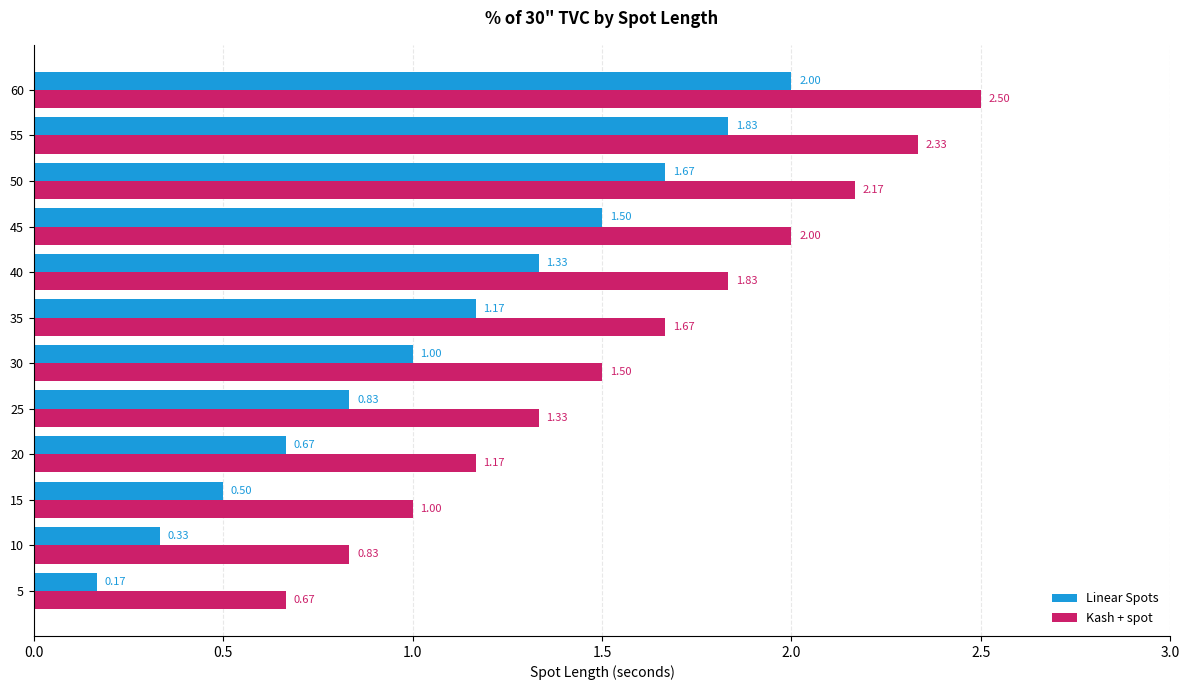

Which series has the largest total across all categories?

Kash + spot